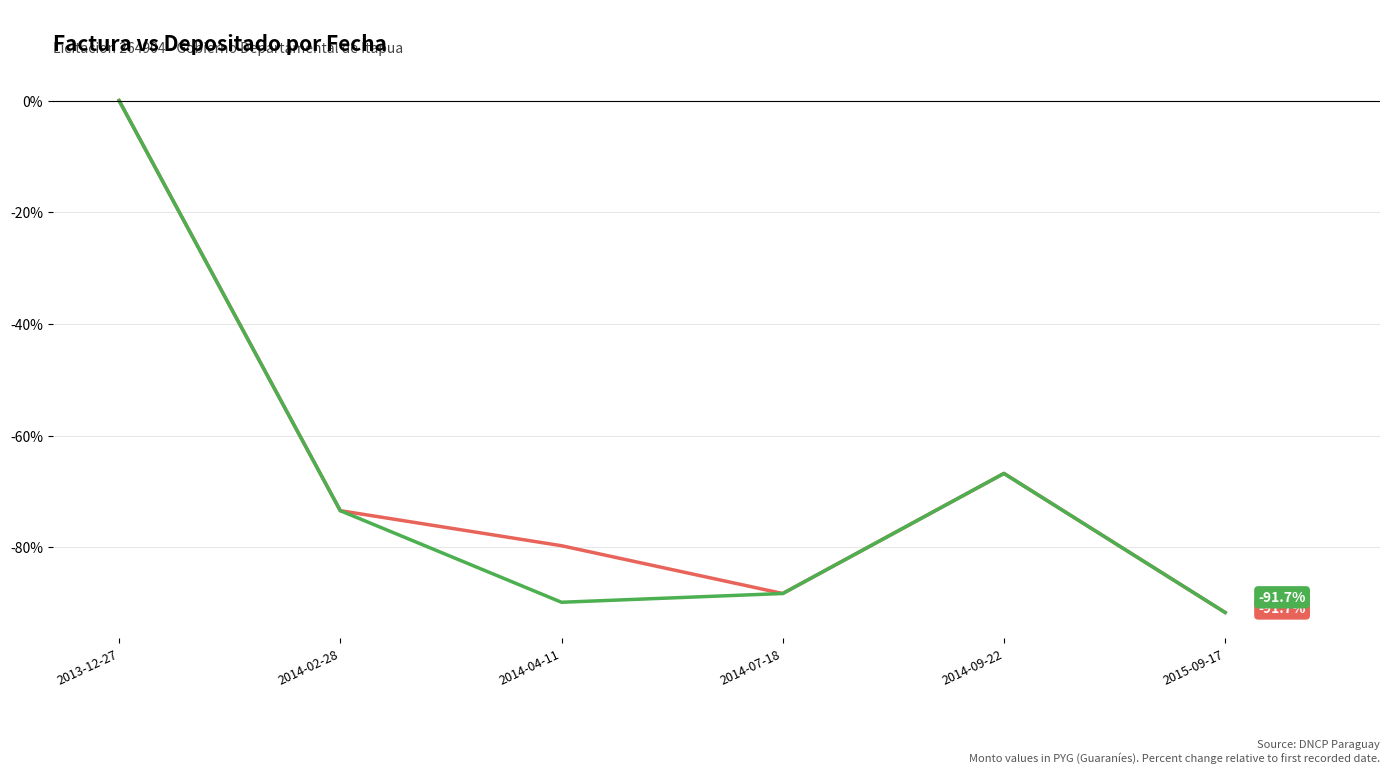

At which category does the chart reach its peak across all series?

2013-12-27